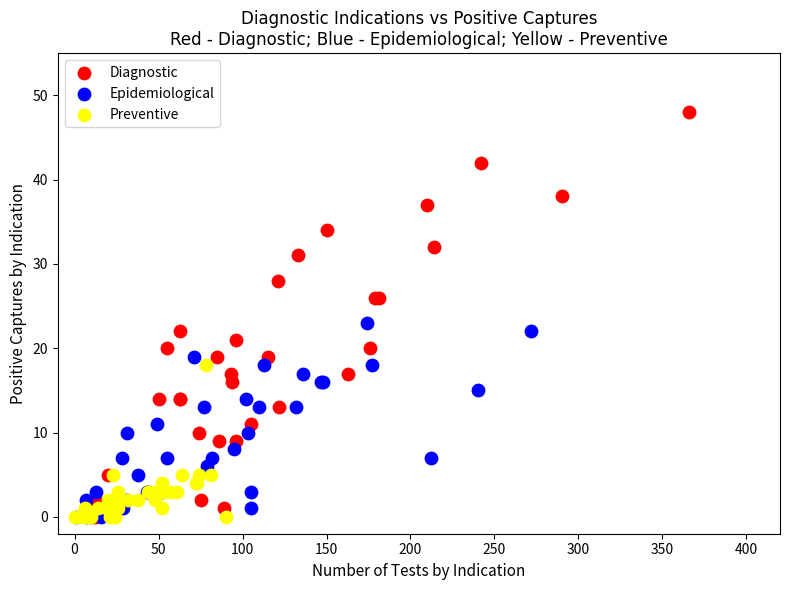

Which series has the widest spread of Y values?

Diagnostic